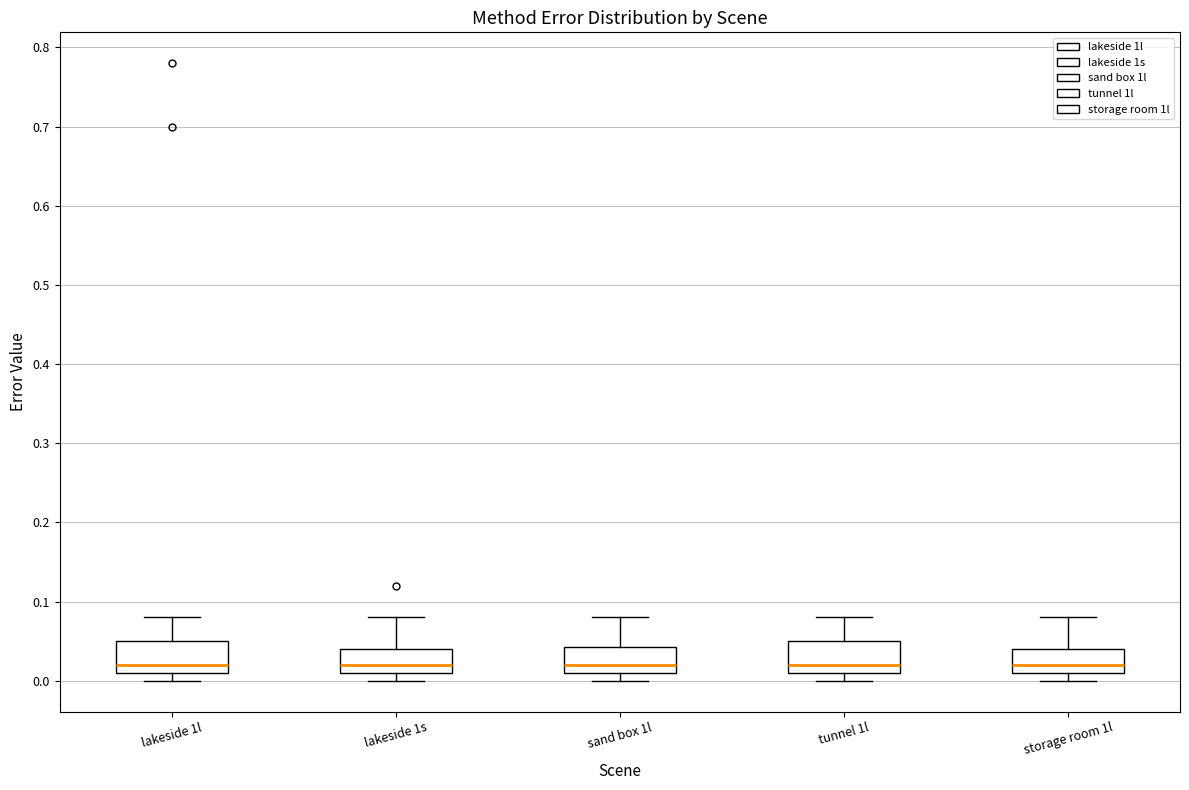

Where does the median line of the box for lakeside 1s sit on the y-axis? The values are not printed on the chart, so give them approximately, as read against the axis.

0.02